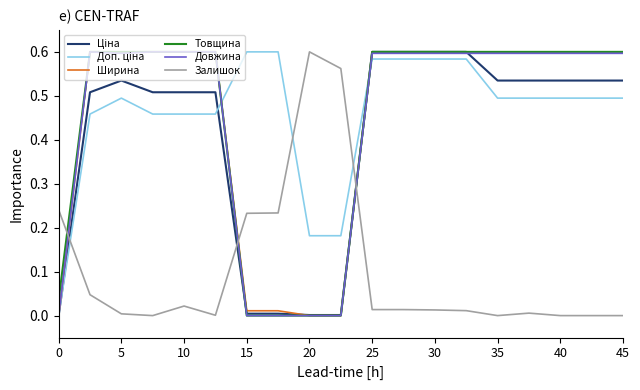

After their last crossing, which series has the higher values: Залишок or Товщина?

Товщина